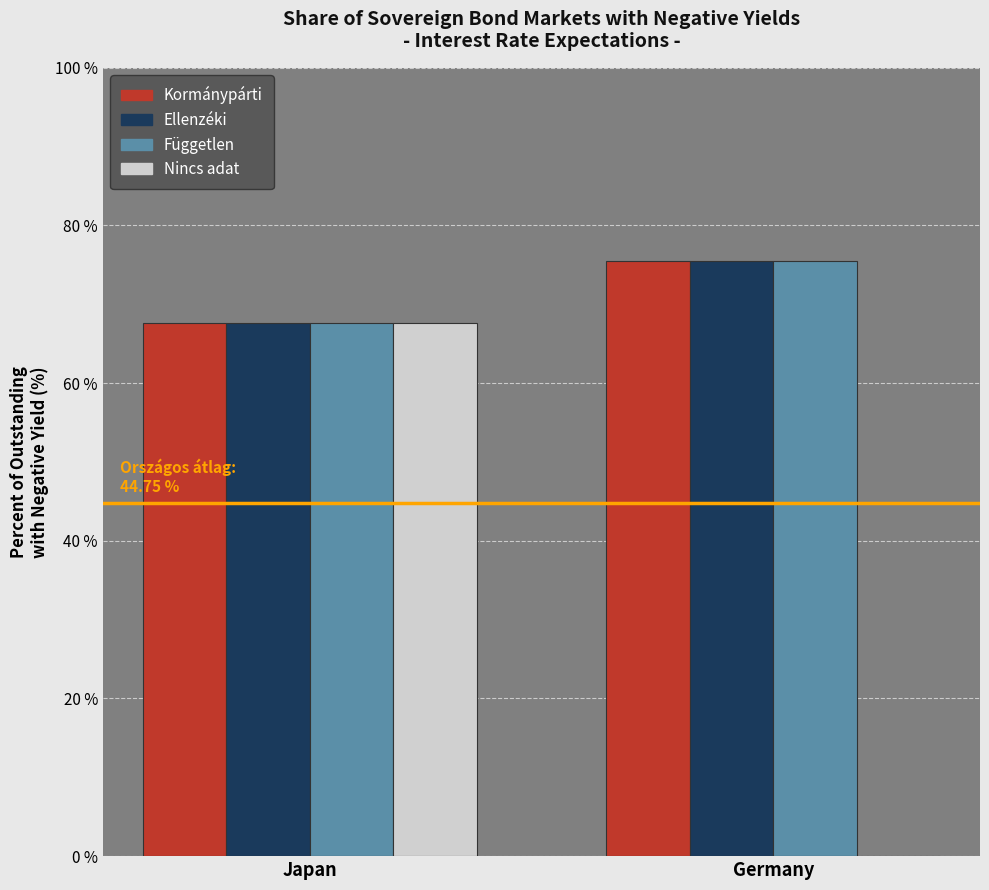

At which category is the sum across all series the highest?

Japan